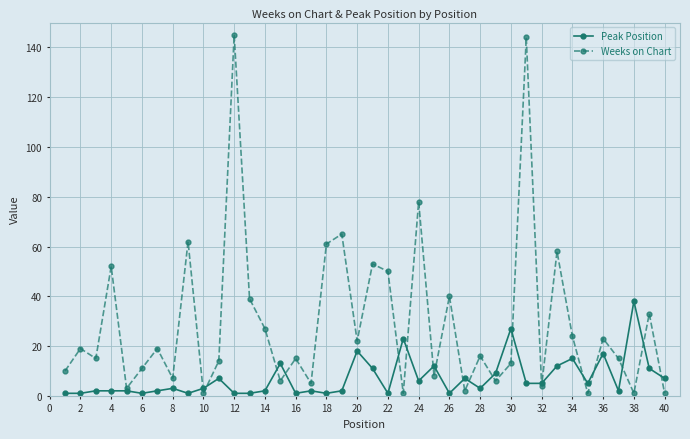

Which series has the largest total across all categories?

Weeks on Chart